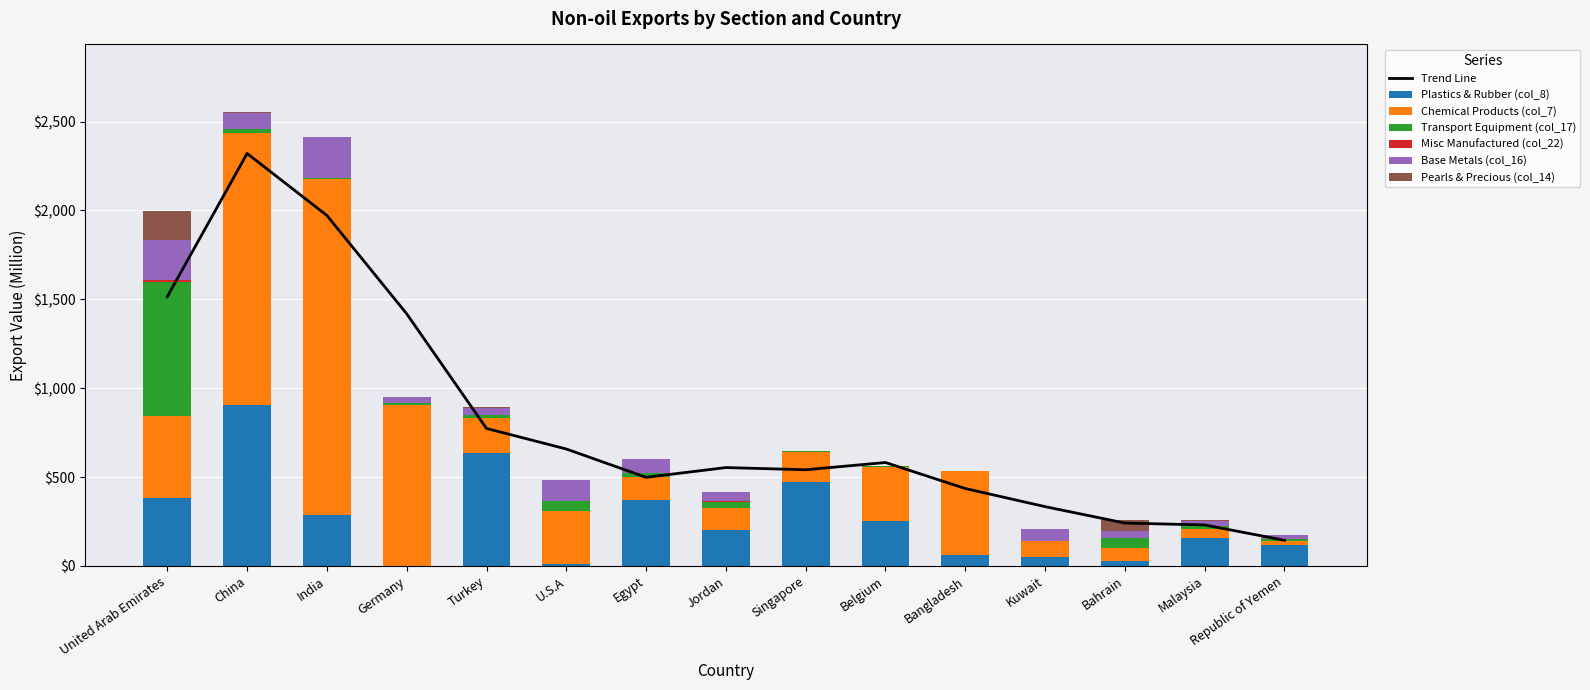

At which category is the sum across all series the highest?

China